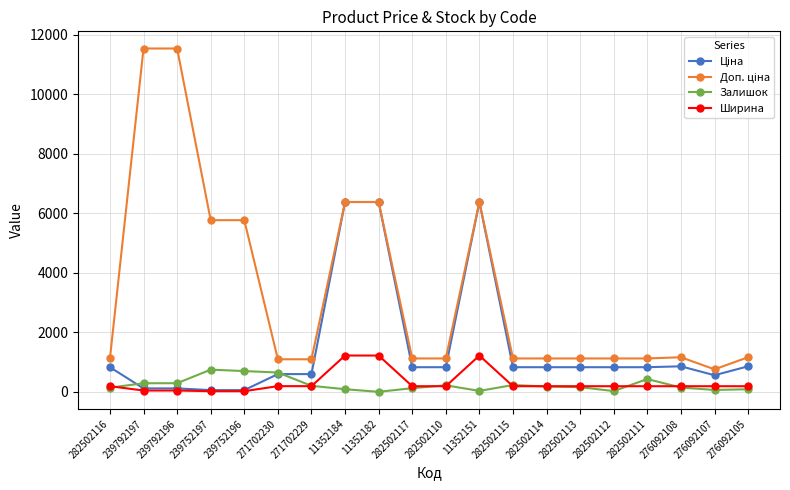

Is it true that Залишок equals 25.0 at 282502112?

True